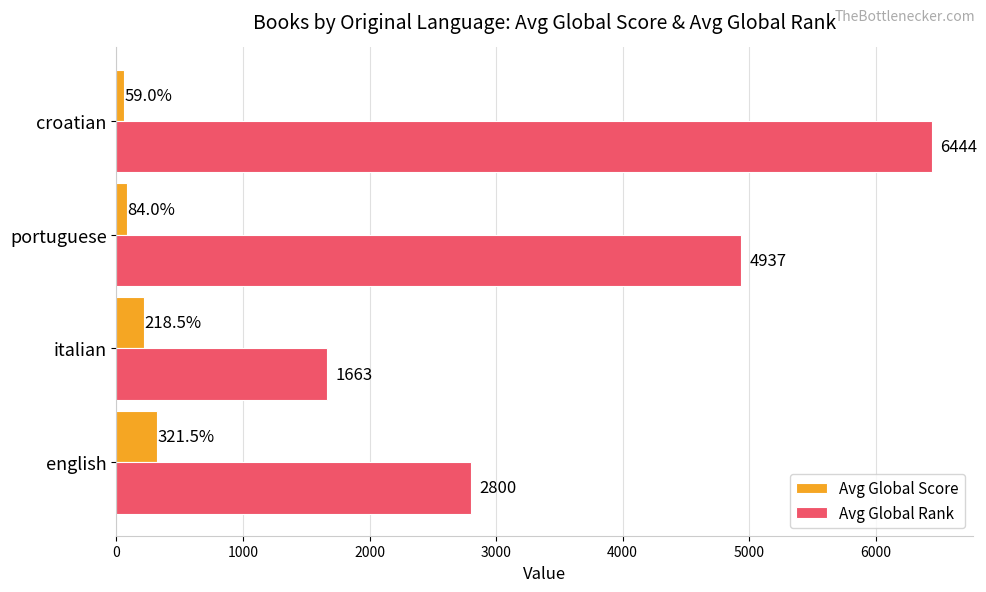

At which category is the sum across all series the highest?

croatian